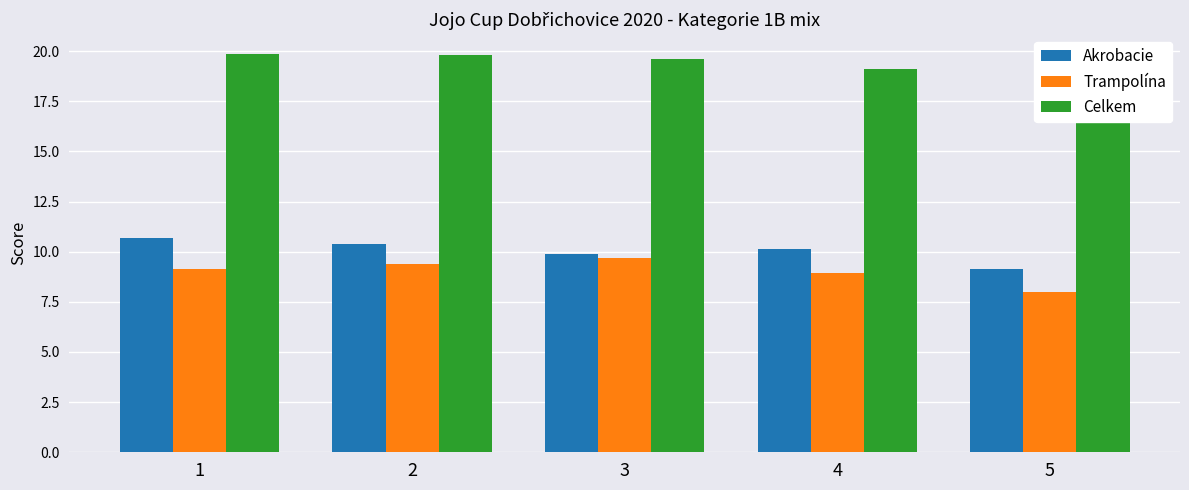

What is the difference between the second highest and minimum values in the Akrobacie series?

1.2